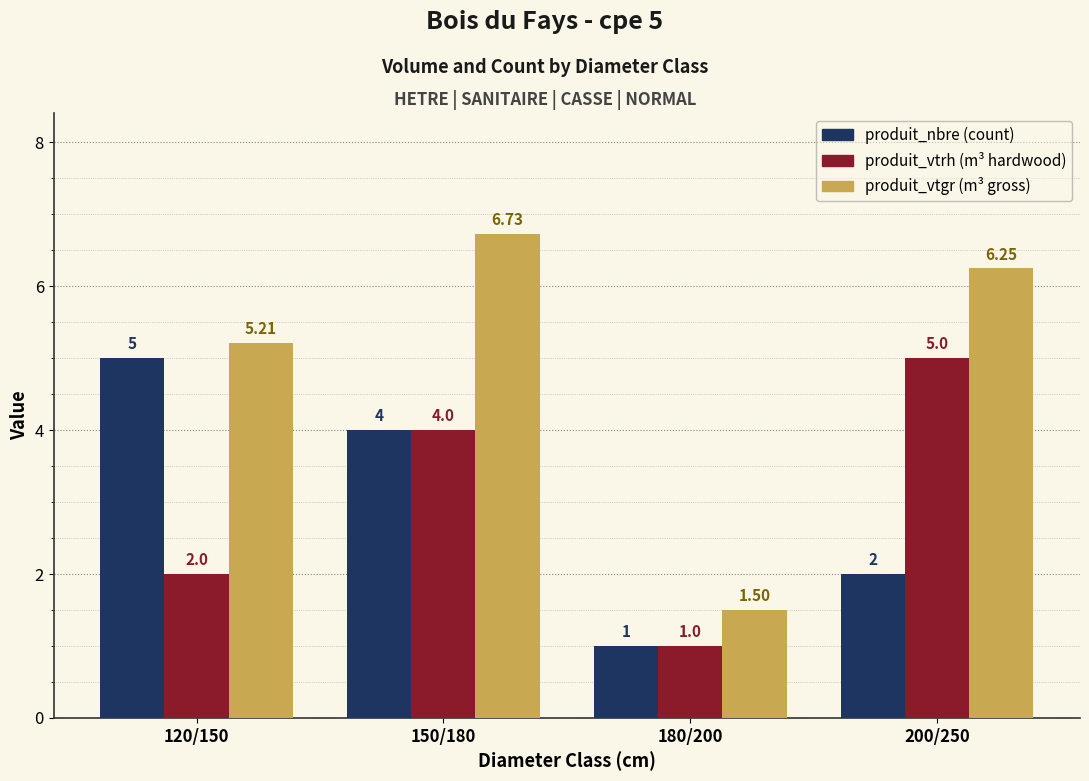

At which category is the sum across all series the highest?

150/180